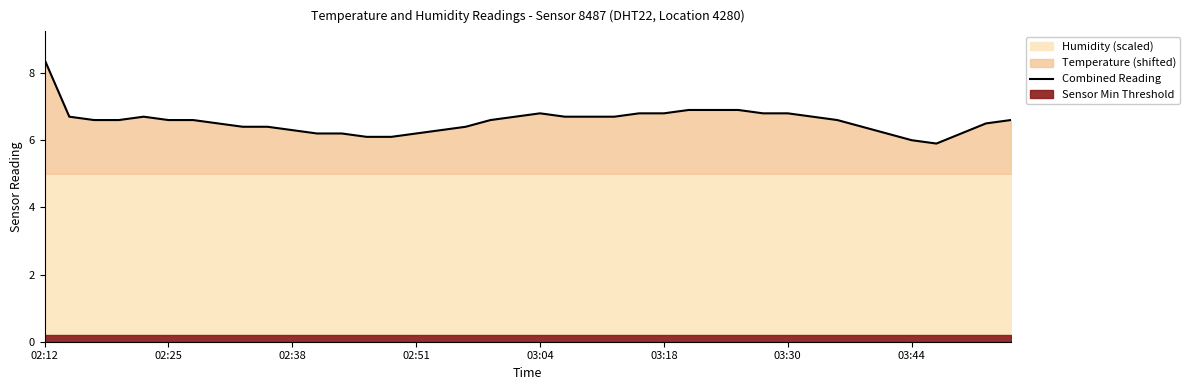

The value at 02:38 is 9.0. True or false?

False